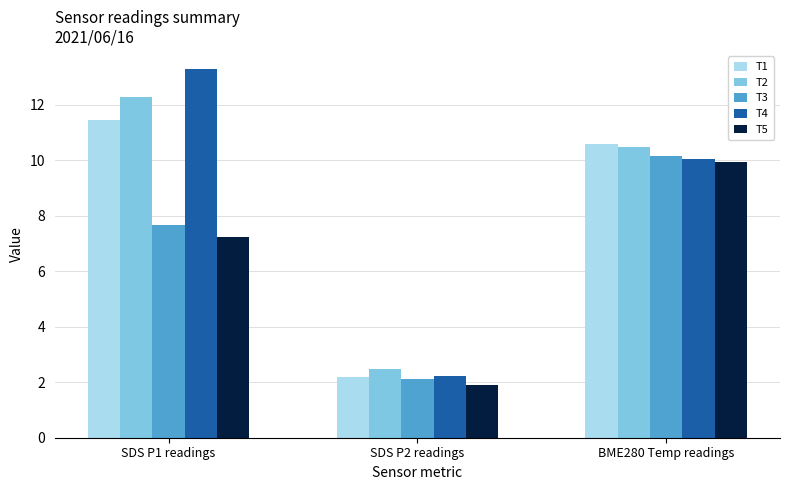

The T1 series shows 2.2 at SDS P2 readings. True or false?

True